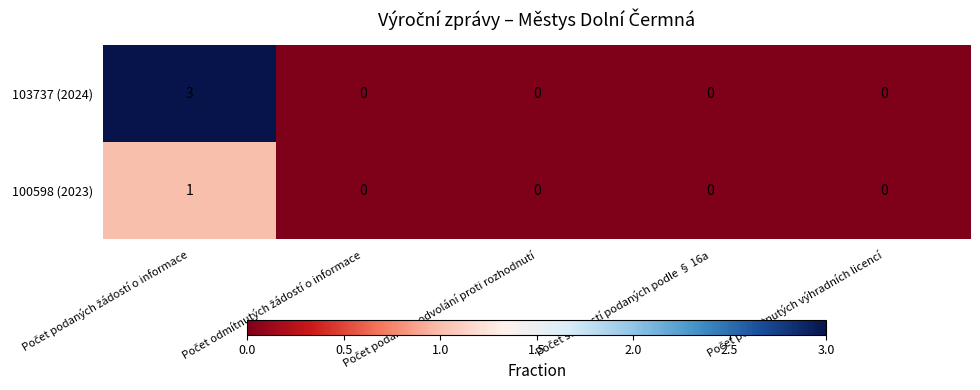

Which series has the widest spread of values?

103737 (2024)